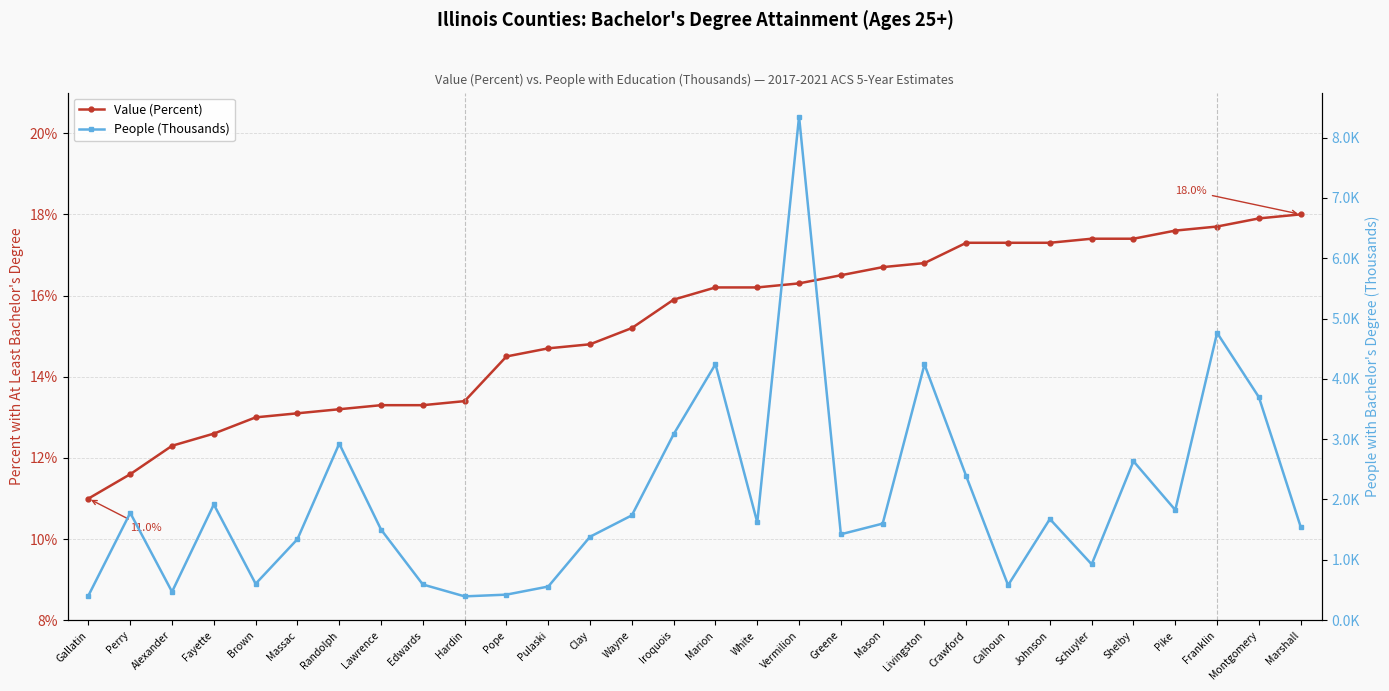

Does the chart have visible grid lines?

Yes